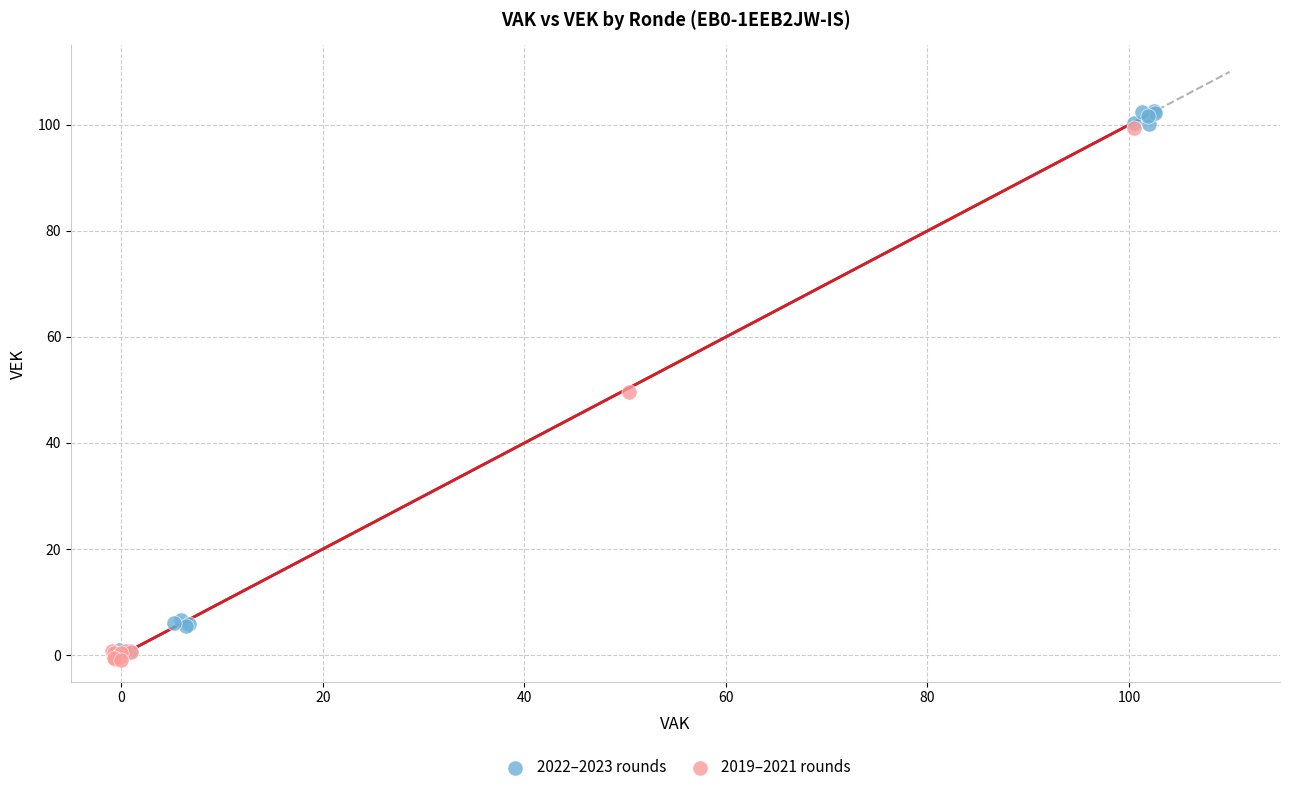

What are all the series names shown in the legend?

2022–2023 rounds, 2019–2021 rounds